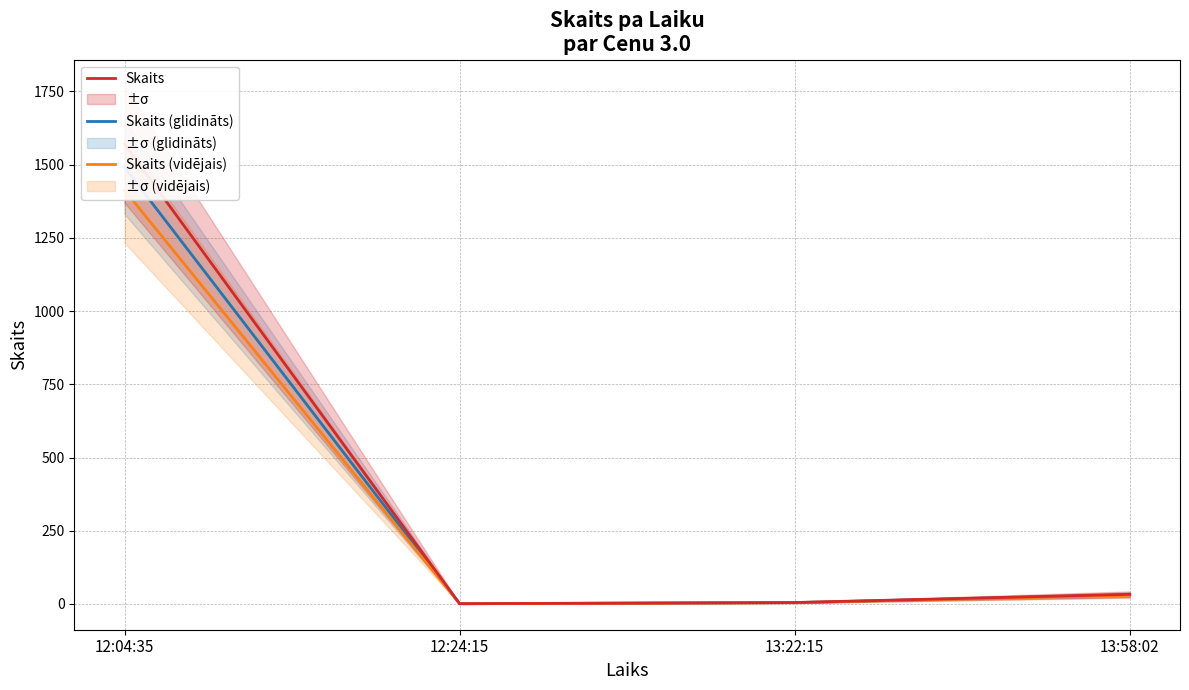

What is the spread (max minus min) of values at 12:04:35?

157.0